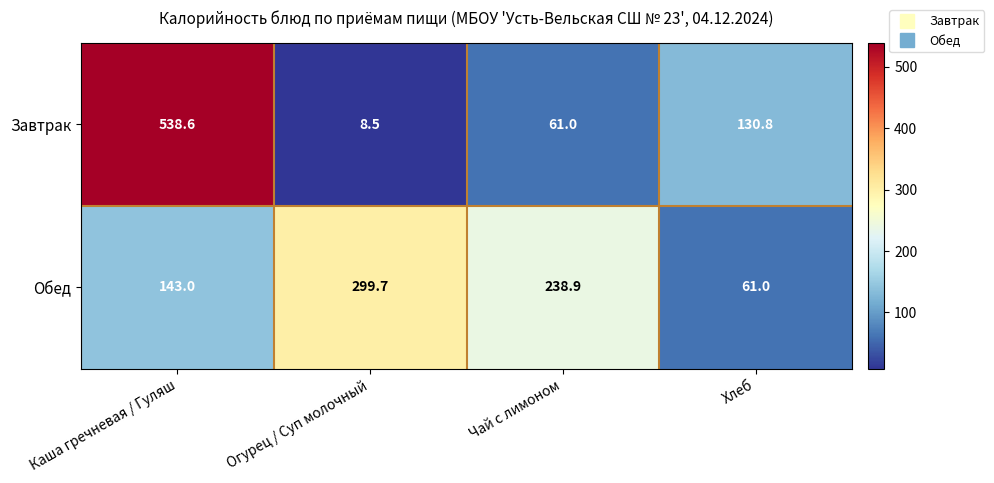

Is it true that Завтрак equals 61.0 at Чай с лимоном?

True